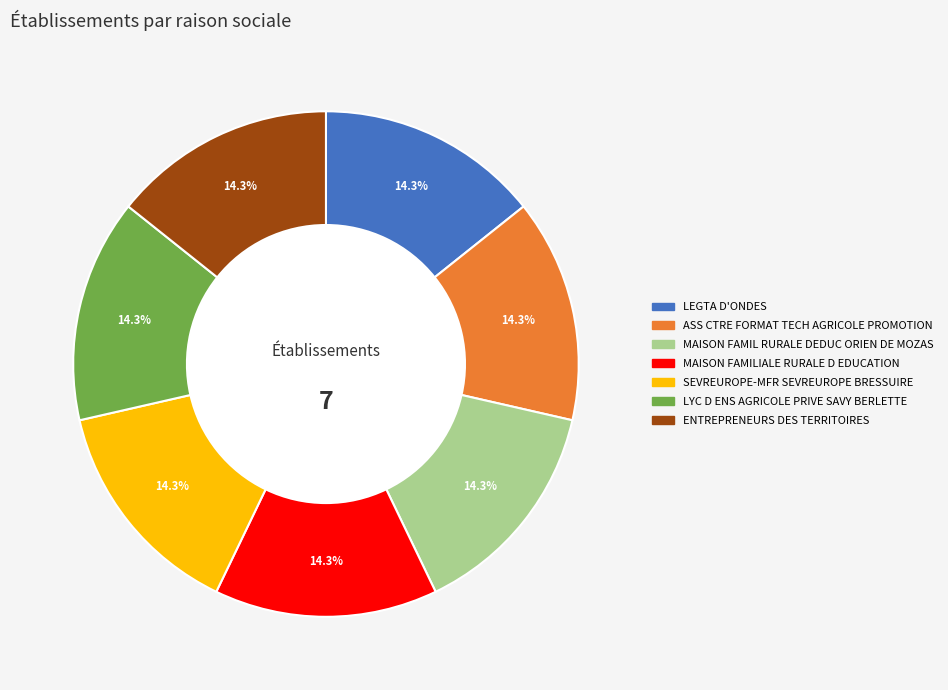

What percentage is NOT represented by MAISON FAMILIALE RURALE D EDUCATION?

85.7%